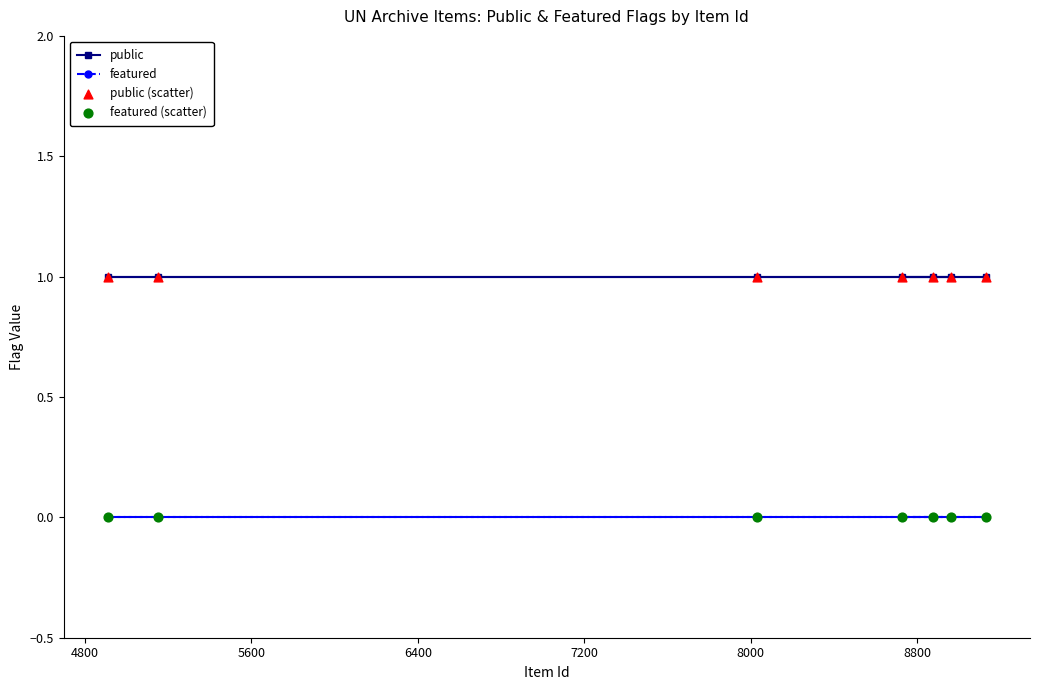

Which series has the widest spread of Y values?

public